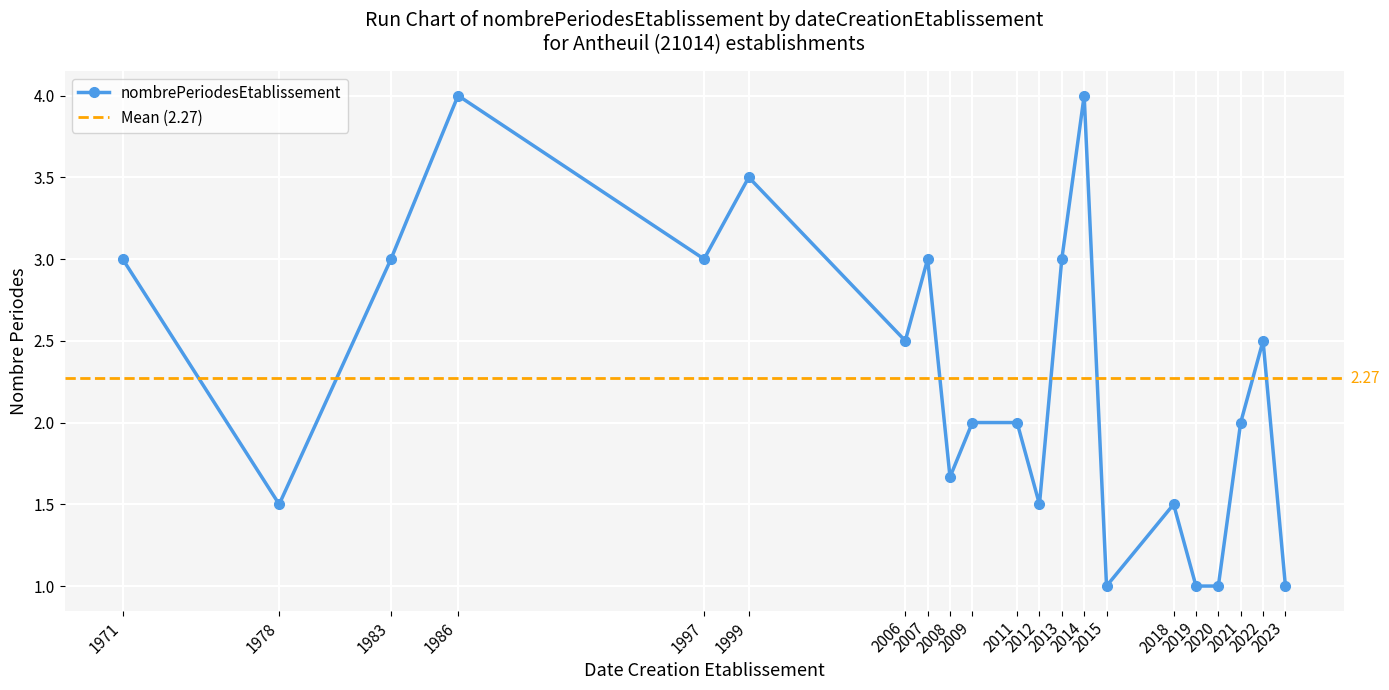

Is it true that the value at 2021-07-06 is 2?

True